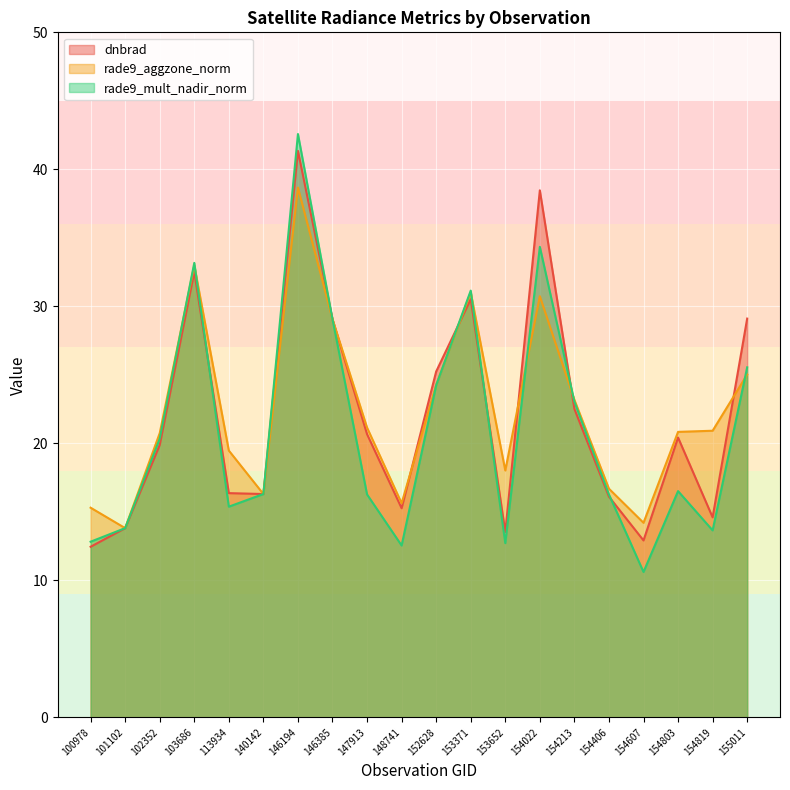

Which series changed the most between 146194 and 146385?

rade9_mult_nadir_norm